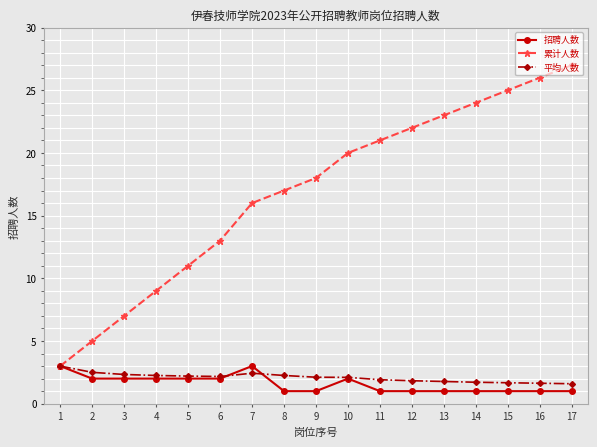

What is the value of the 累计人数 point at the 16th from the left?

26.0